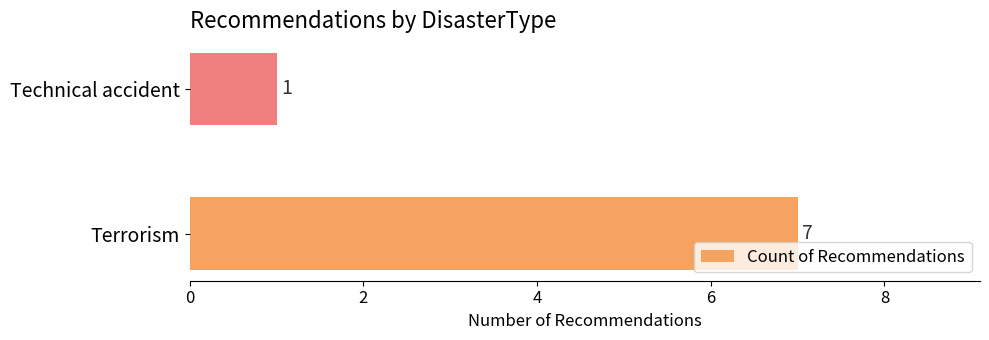

List the labels in order of value, smallest first.

Technical accident, Terrorism